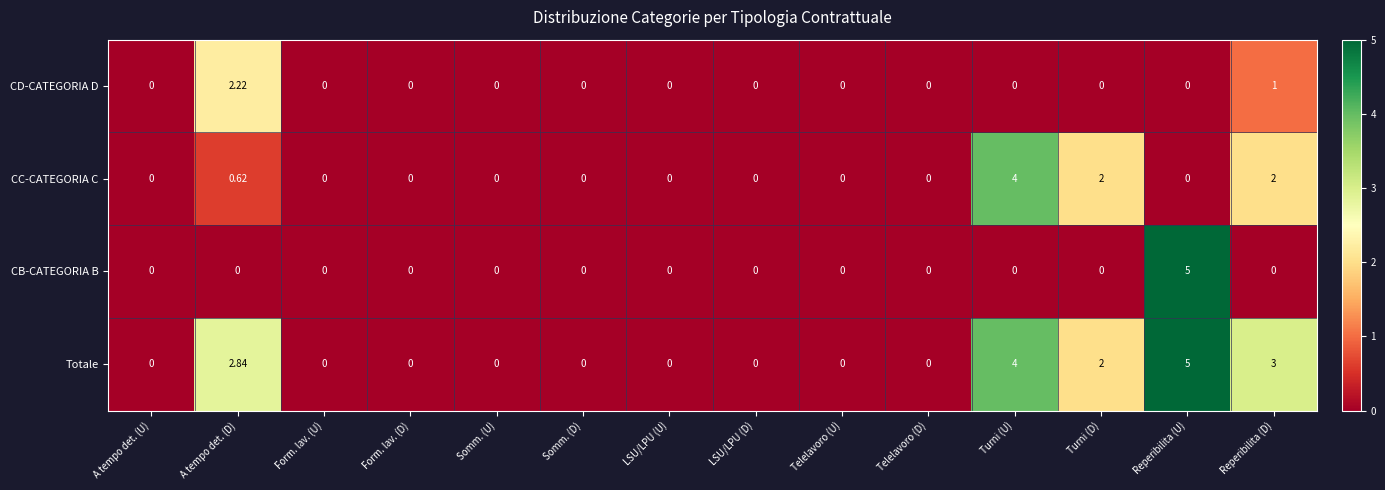

Which series has the largest total across all categories?

Totale